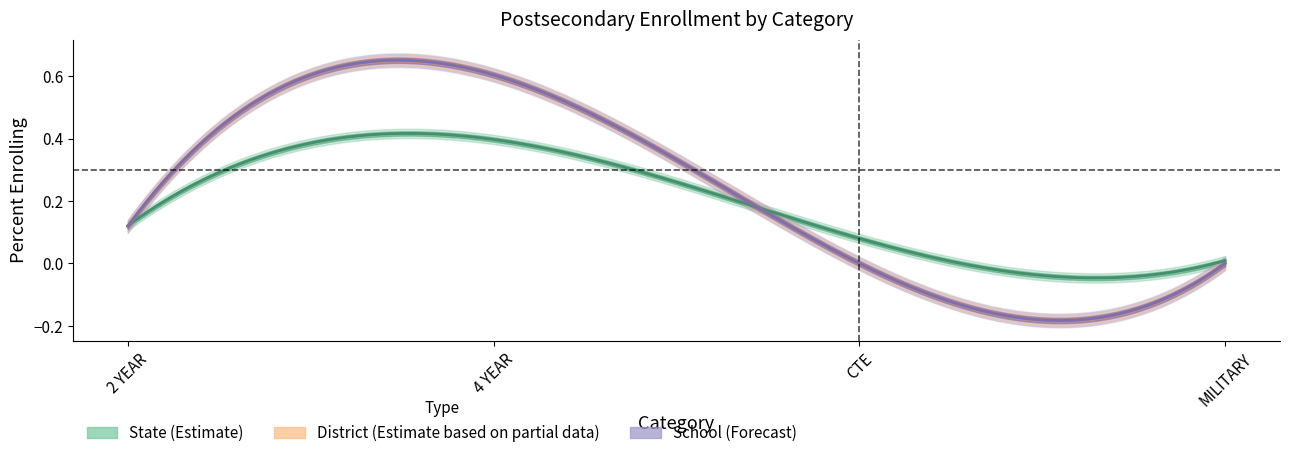

What is the sum of all District Percent values?

0.7